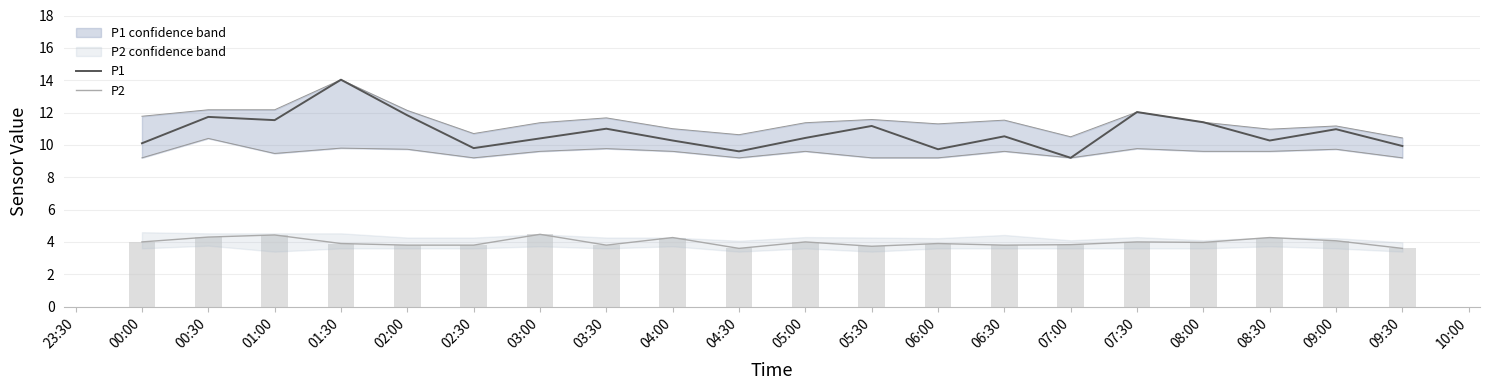

Which series has the largest total across all categories?

P1 upper